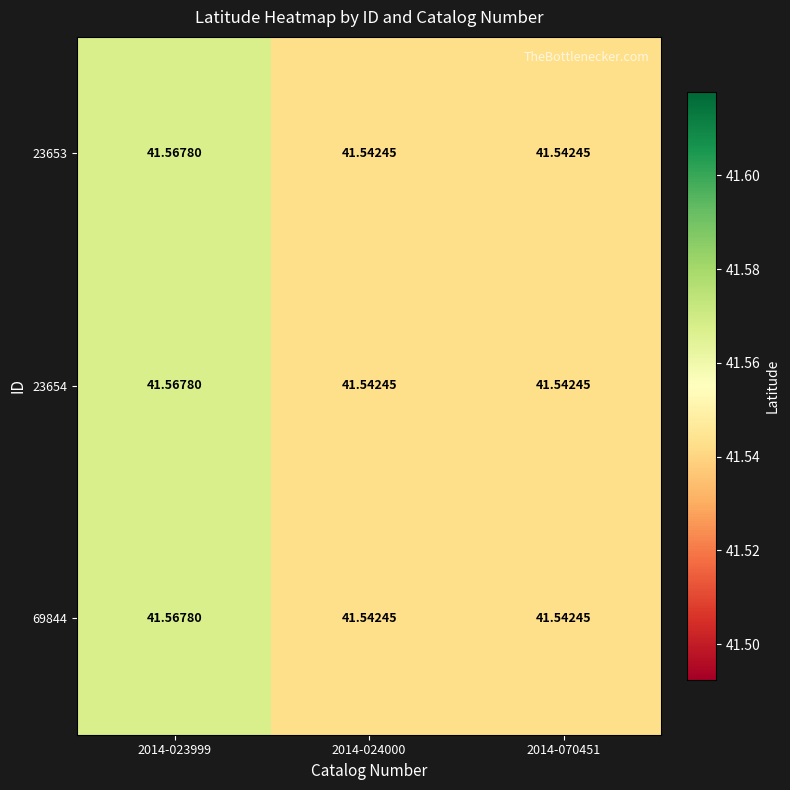

Reading left to right, extract all data points from this chart.

23653: 2014-023999=41.6	2014-024000=41.5	2014-070451=41.5
23654: 2014-023999=41.6	2014-024000=41.5	2014-070451=41.5
69844: 2014-023999=41.6	2014-024000=41.5	2014-070451=41.5